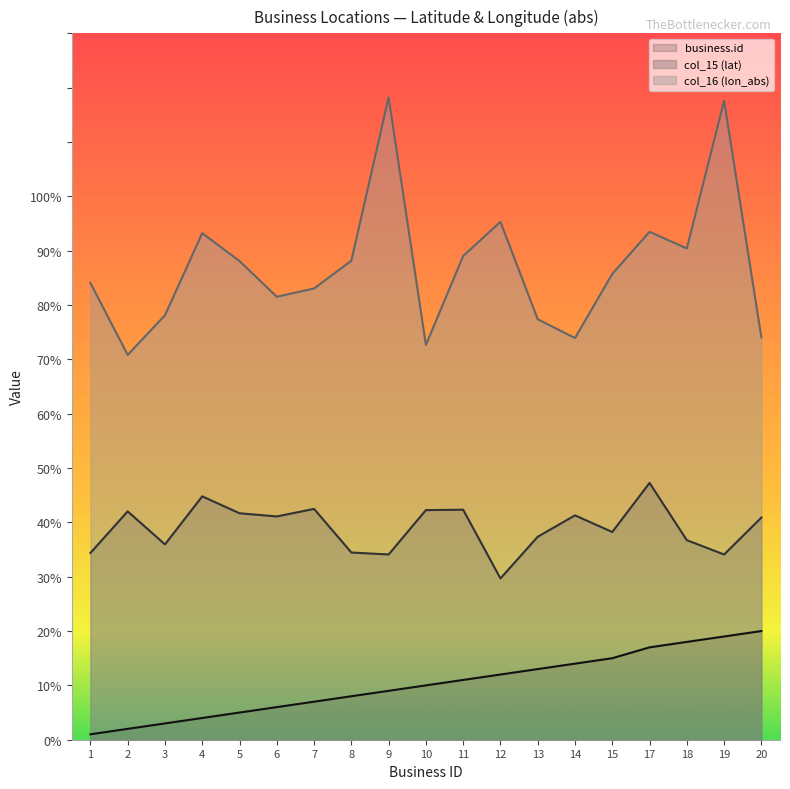

True or false: col_15 (lat) and business.id cross at least once.

False